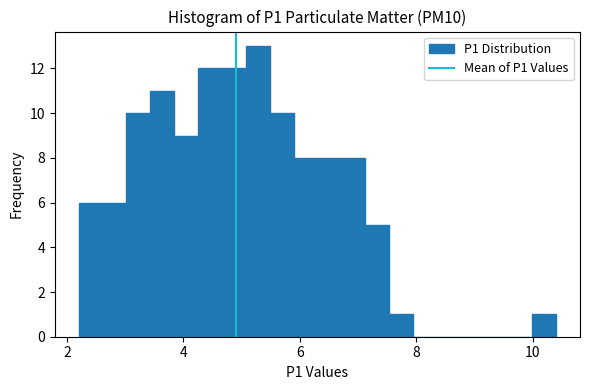

Around what value on the x-axis is the tallest bar? Give the approximate position of its centre, as read against the axis.

5.2